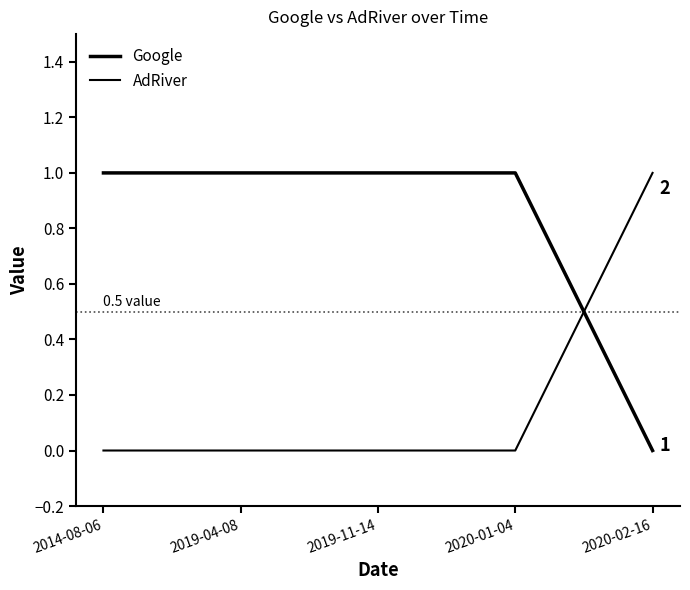

How many lines are shown in the chart?

2